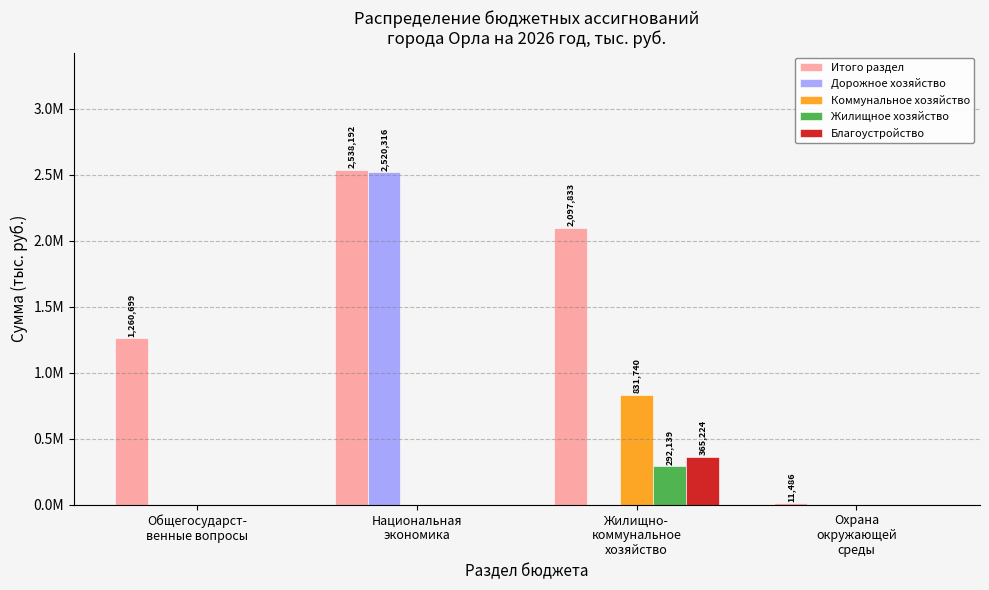

What are all the series names shown in the legend?

Итого раздел, Дорожное хозяйство, Коммунальное хозяйство, Жилищное хозяйство, Благоустройство